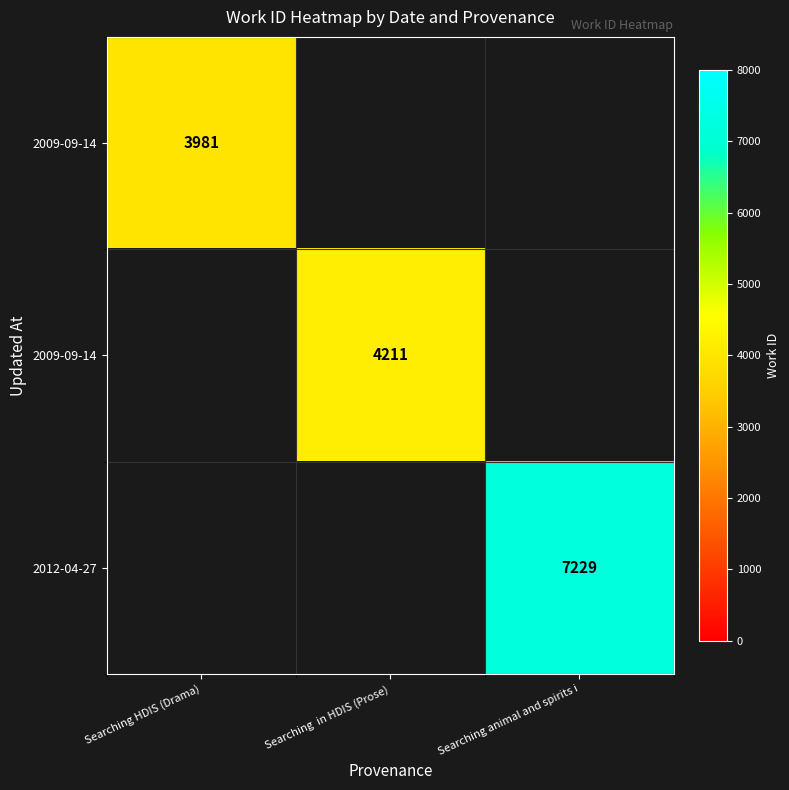

Which label corresponds to the smallest value in the chart?

Searching HDIS (Drama)